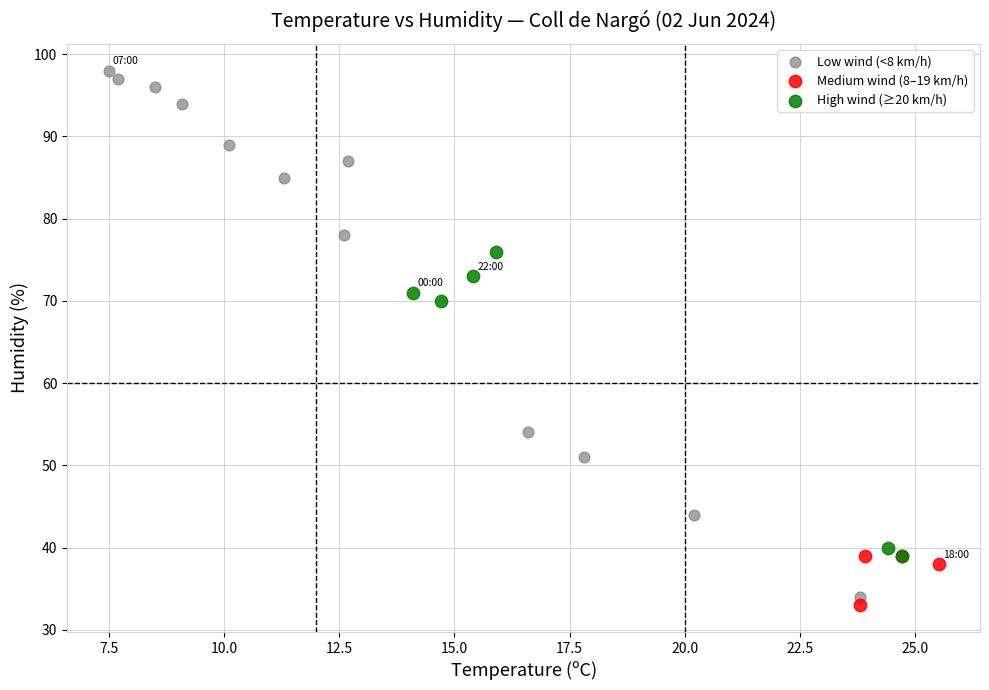

Which series has the largest Y range (max minus min)?

Low wind (<8 km/h)